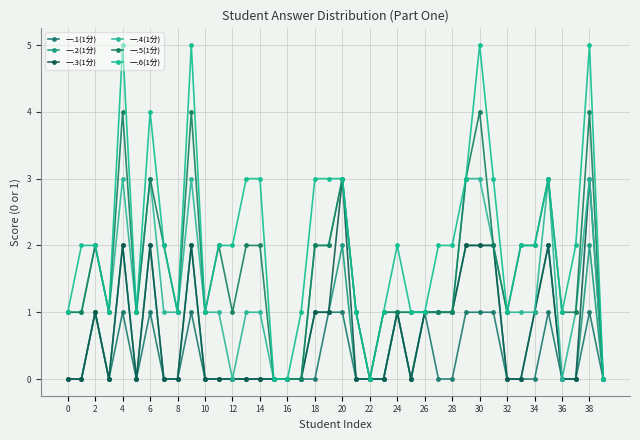

Reading left to right, what are all the values shown in this chart?

一.1(1分): 0	0	1	0	1	0	1	0	0	1	0	0	0	0	0	0	0	0	0	1	1	0	0	0	1	0	1	0	0	1	1	1	0	0	0	1	0	0	1	0
一.2(1分): 0	0	1	0	2	0	2	0	0	2	0	0	0	0	0	0	0	0	1	1	2	0	0	0	1	0	1	1	1	2	2	2	0	0	1	2	0	0	2	0
一.3(1分): 0	0	1	0	2	0	2	0	0	2	0	0	0	0	0	0	0	0	1	1	3	0	0	0	1	0	1	1	1	2	2	2	0	0	1	2	0	0	3	0
一.4(1分): 1	1	2	1	3	1	3	1	1	3	1	1	0	1	1	0	0	0	2	2	3	1	0	1	1	1	1	1	1	3	3	2	1	1	1	3	0	1	3	0
一.5(1分): 1	1	2	1	4	1	3	2	1	4	1	2	1	2	2	0	0	0	2	2	3	1	0	1	1	1	1	1	1	3	4	2	1	2	2	3	1	1	4	0
一.6(1分): 1	2	2	1	5	1	4	2	1	5	1	2	2	3	3	0	0	1	3	3	3	1	0	1	2	1	1	2	2	3	5	3	1	2	2	3	1	2	5	0